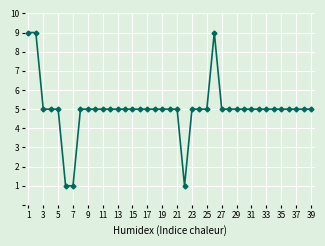

Reading right to left, what are all the values shown in this chart?

5	5	5	5	5	5	5	5	5	5	5	5	5	9	5	5	5	1	5	5	5	5	5	5	5	5	5	5	5	5	5	5	1	1	5	5	5	9	9